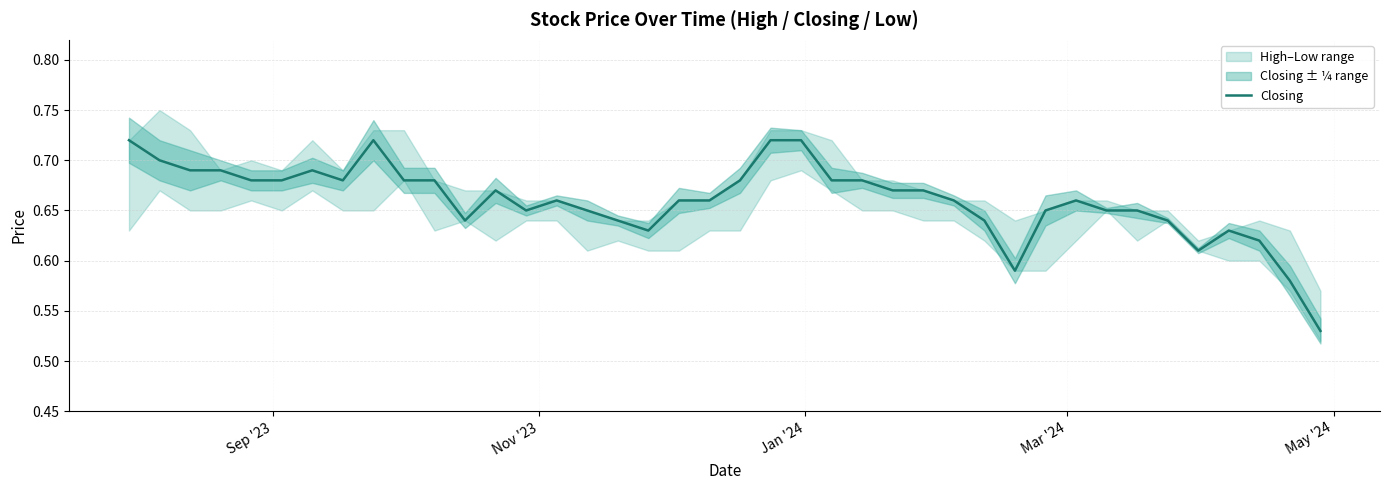

Is this an area chart (filled region under the line)?

No